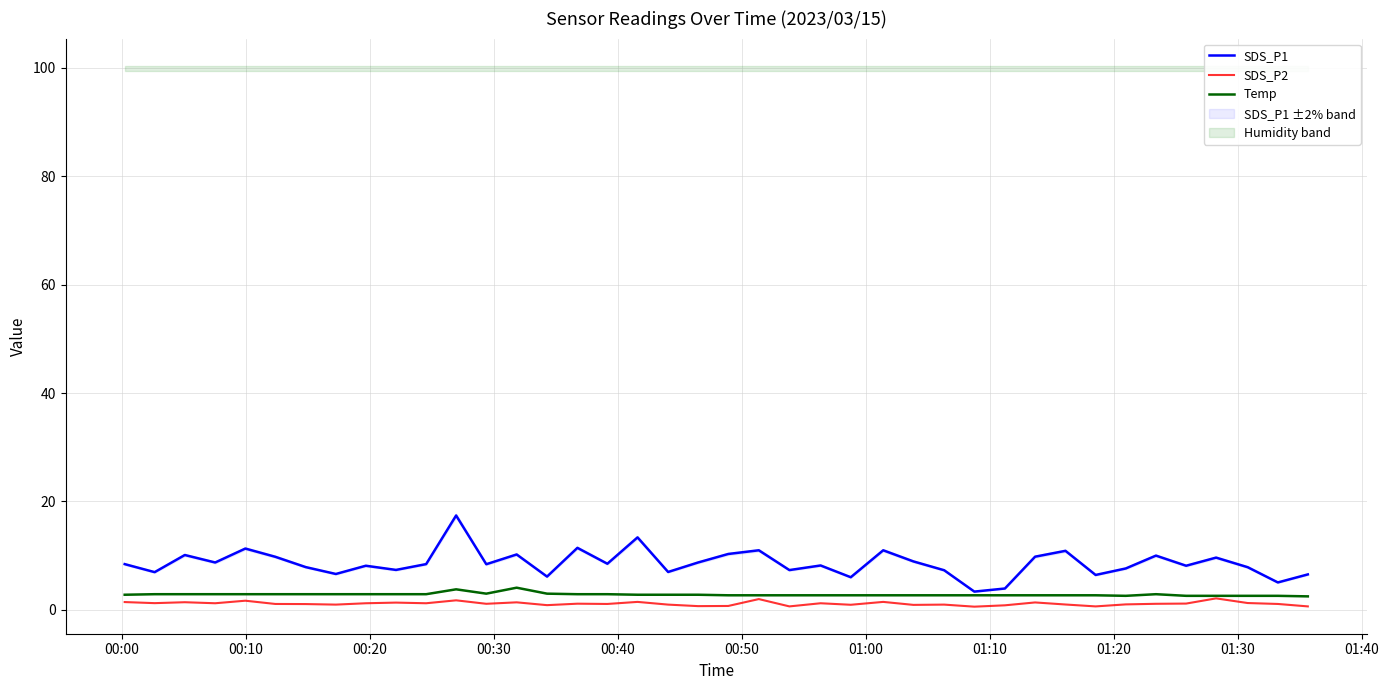

True or false: SDS_P2 and SDS_P1 cross at least once.

False